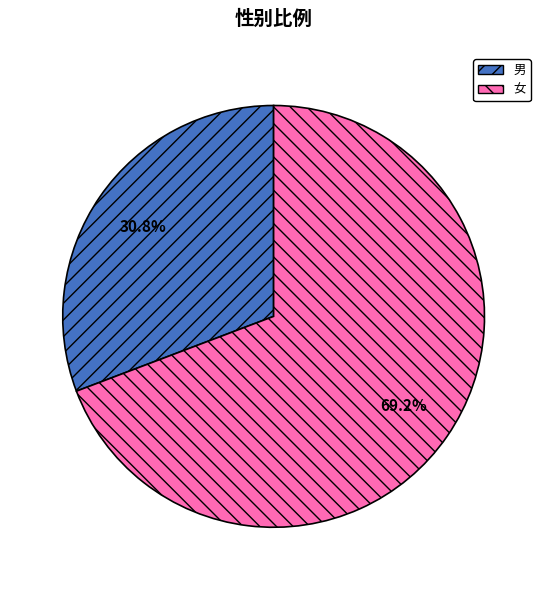

How much of the chart is everything except 女?

30.8%